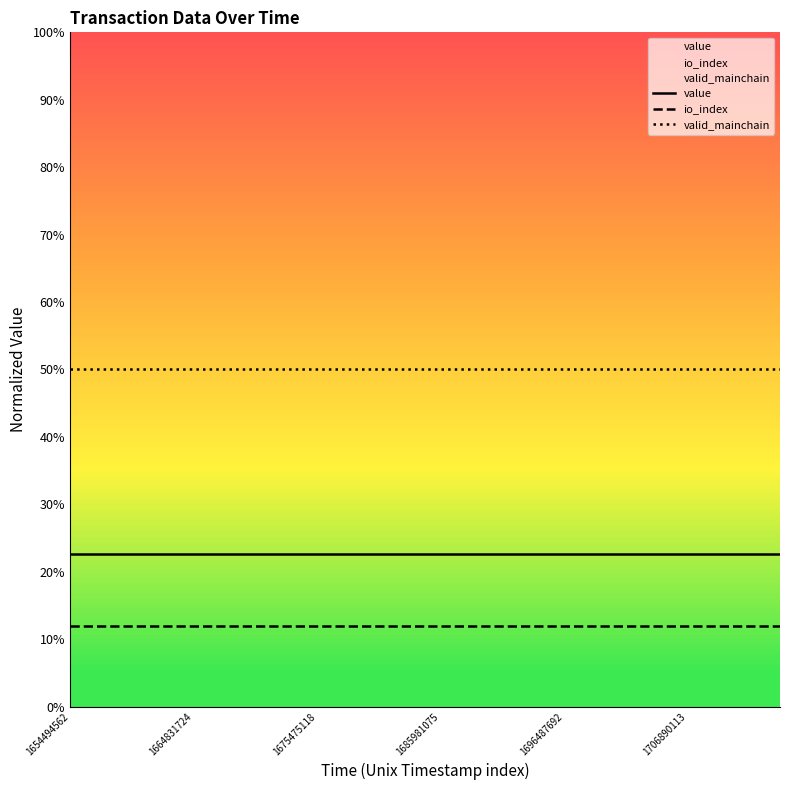

Count the number of categories in the chart.

24